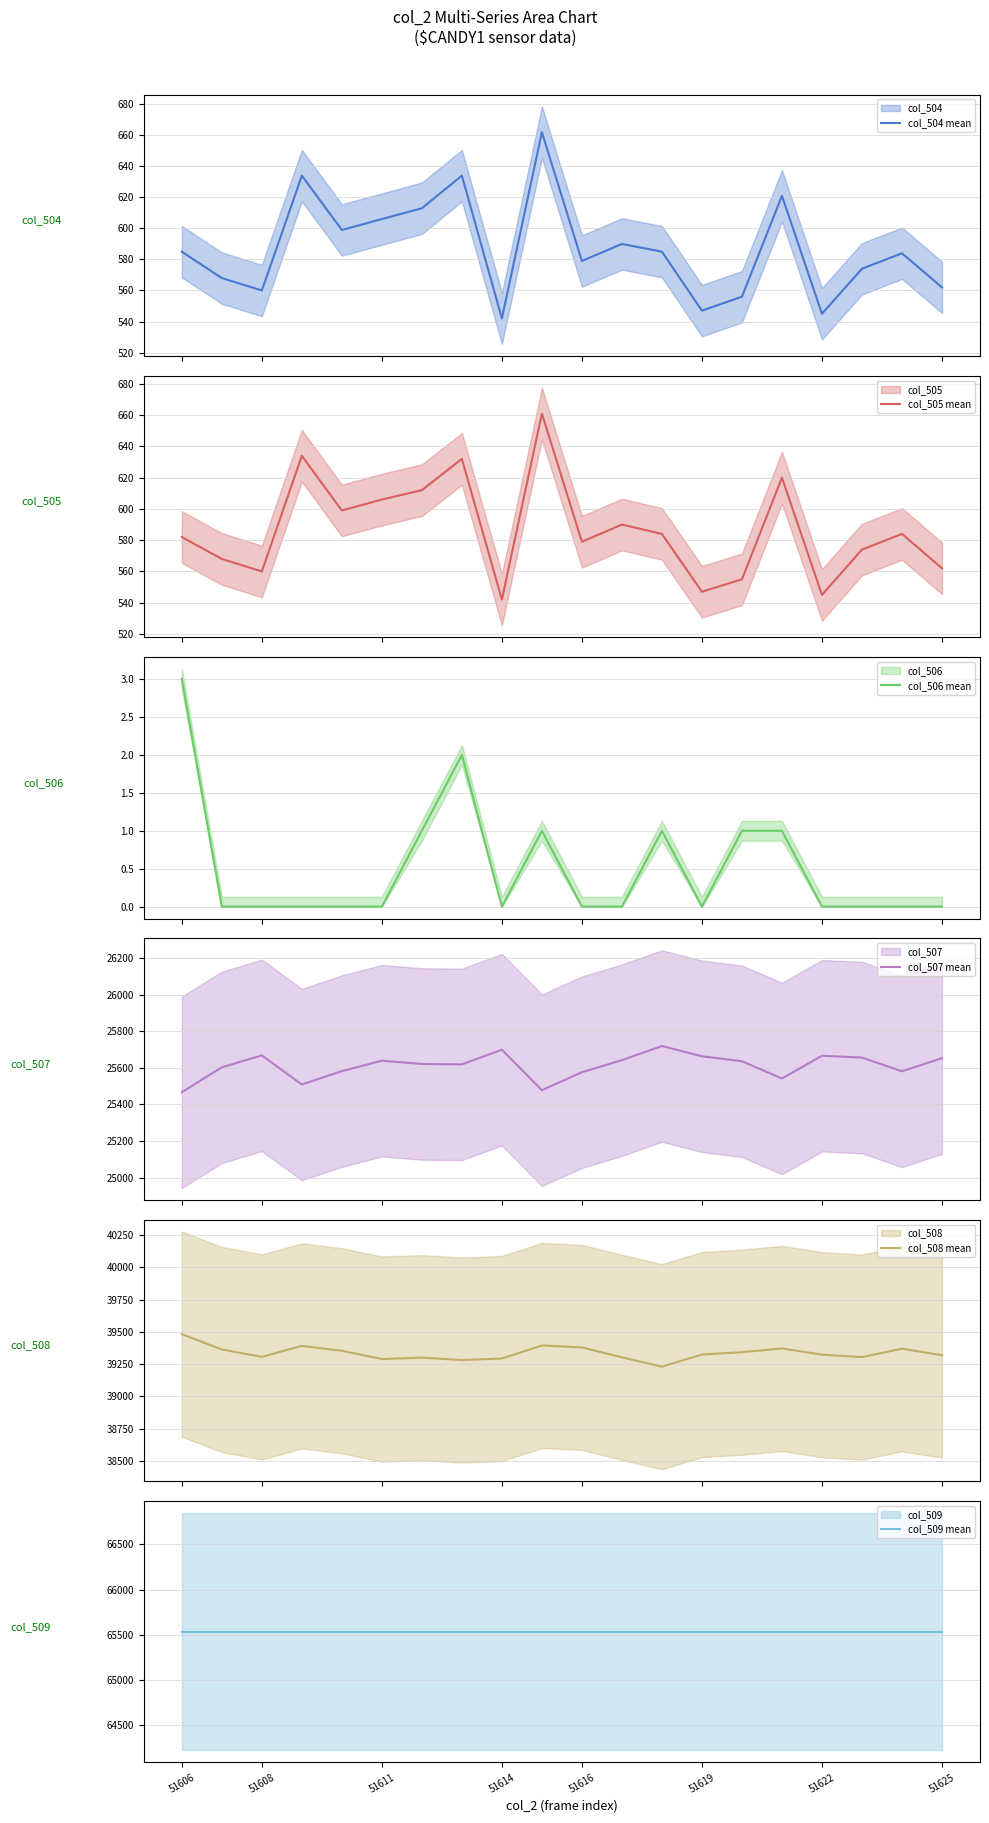

Is the value of col_506 mean at 19 greater than the value of col_507 mean at 9?

No